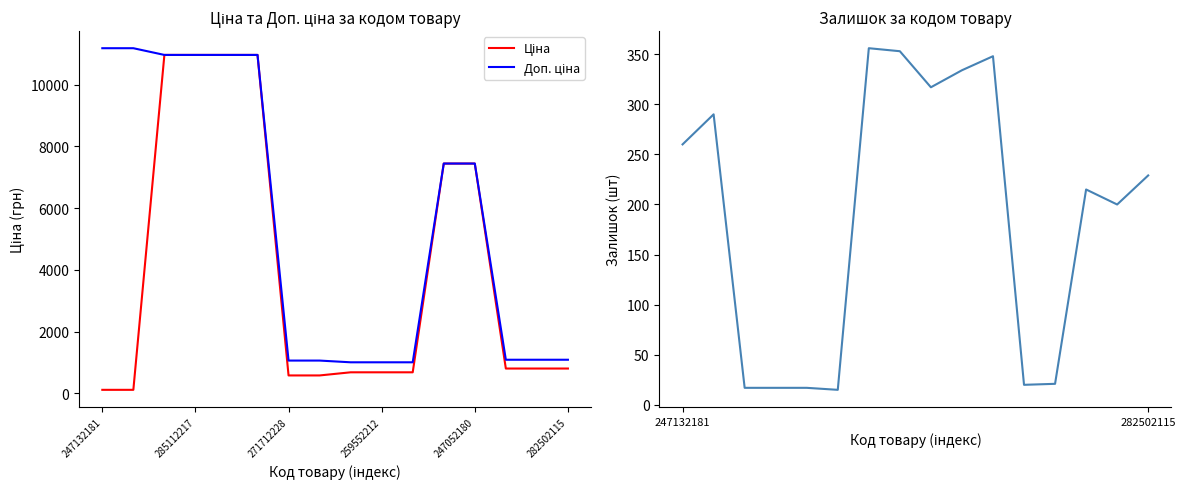

What is the total value across all series at 282502115?

2118.1